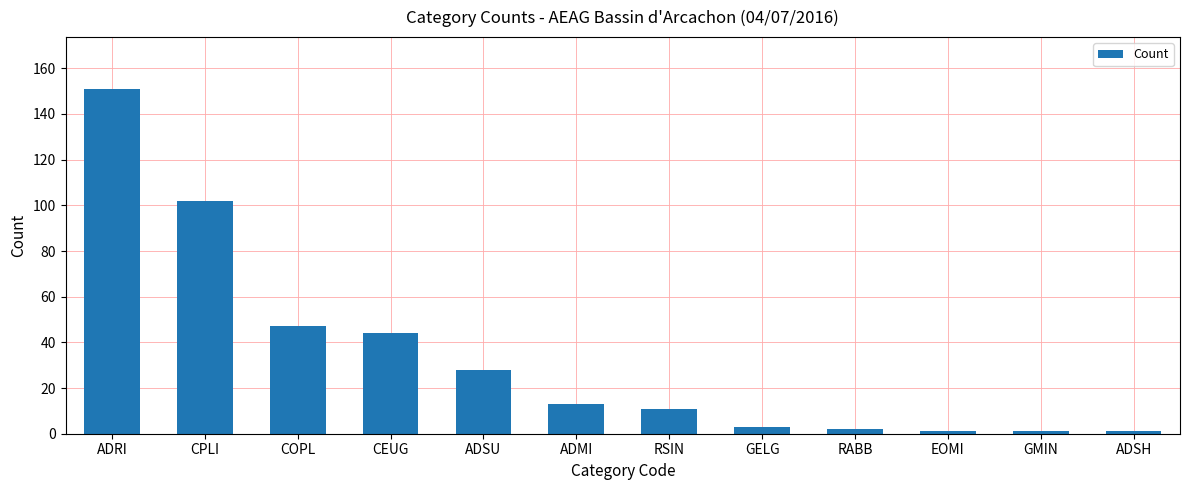

What is the change in value from ADRI to EOMI?

-150